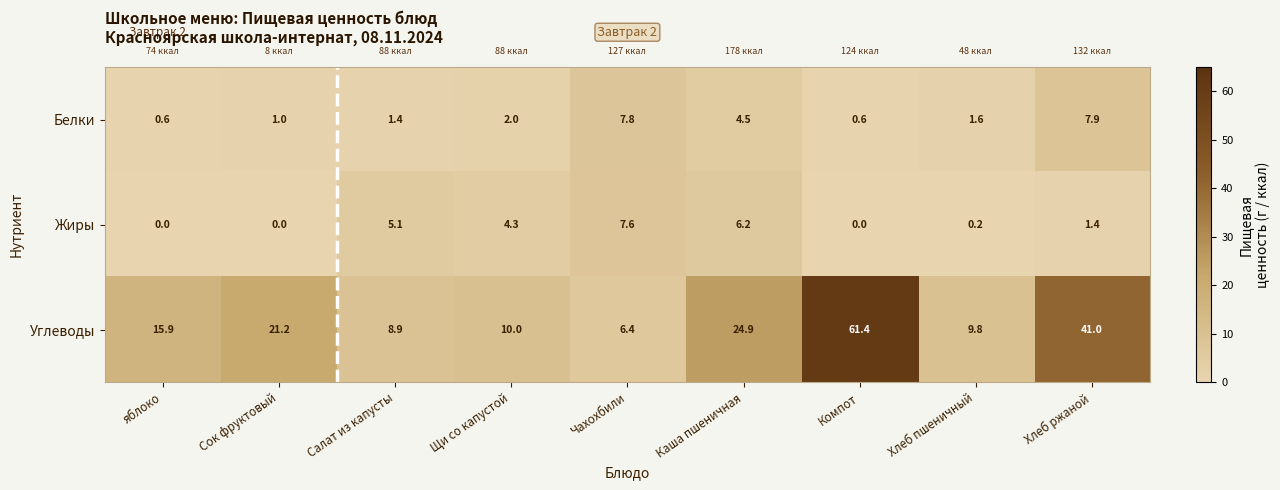

What is the average value of the Углеводы series?

22.2